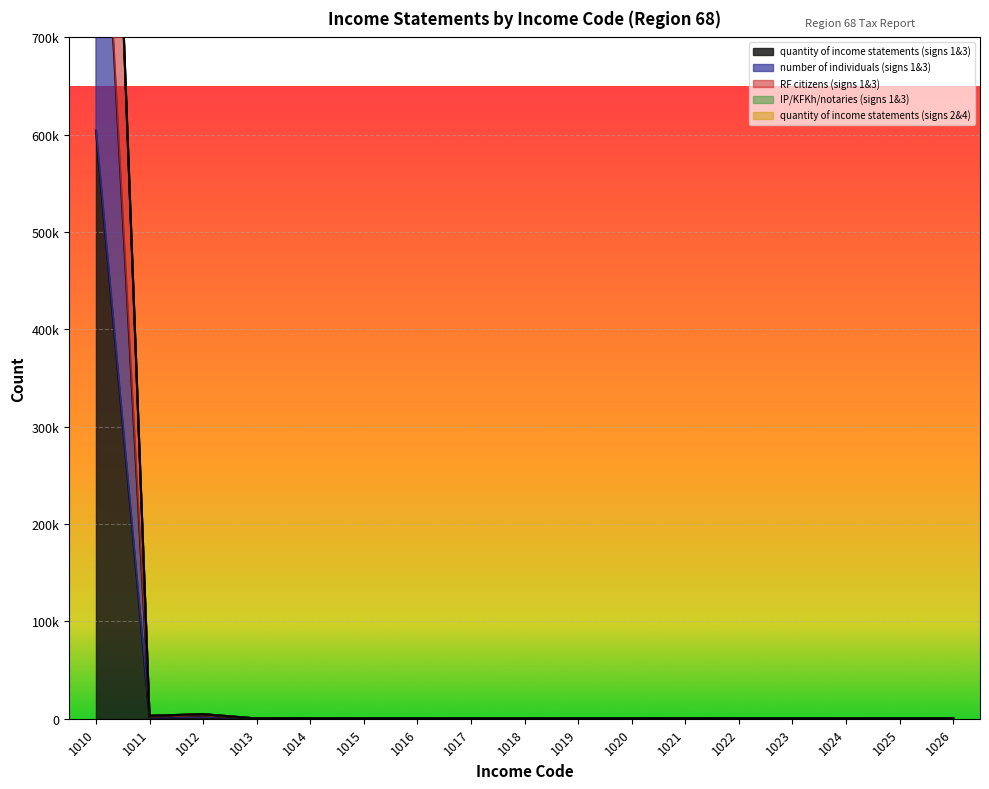

Does the chart display data point markers on the line(s)?

No